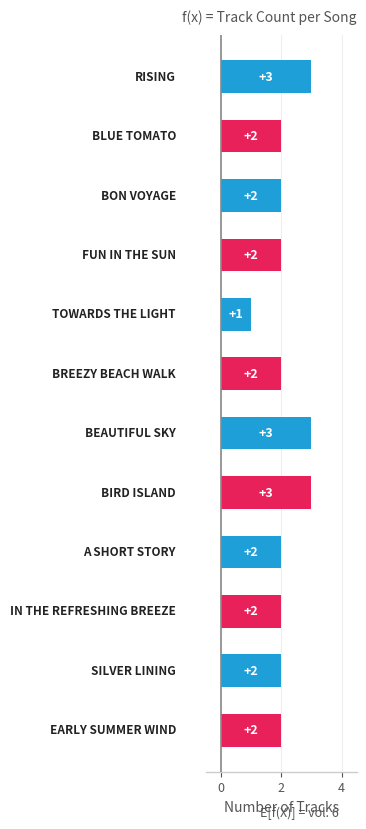

What is the smallest value displayed?

1